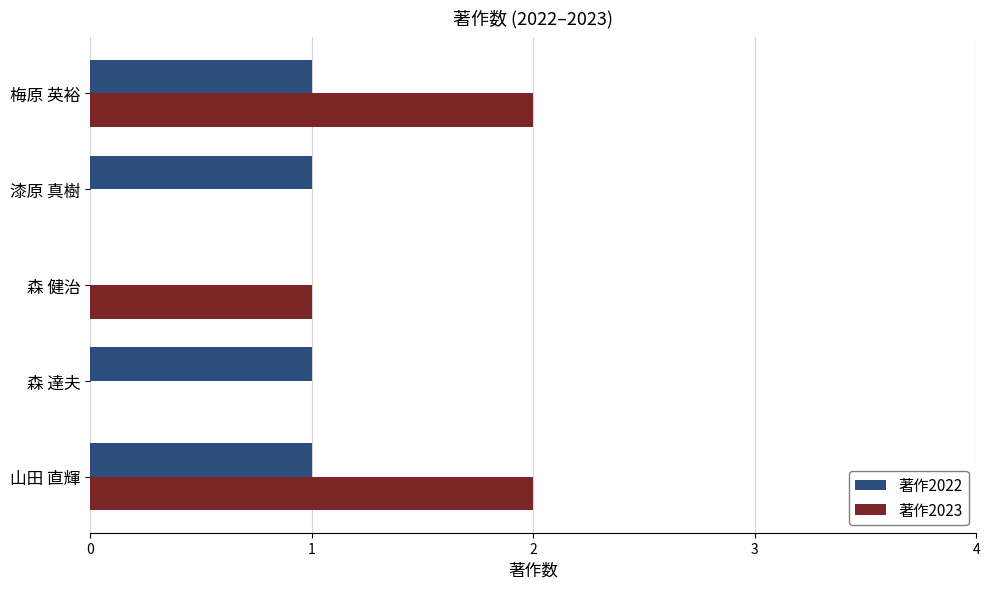

The value of 著作2022 at 漆原 真樹 is 1. True or false?

True